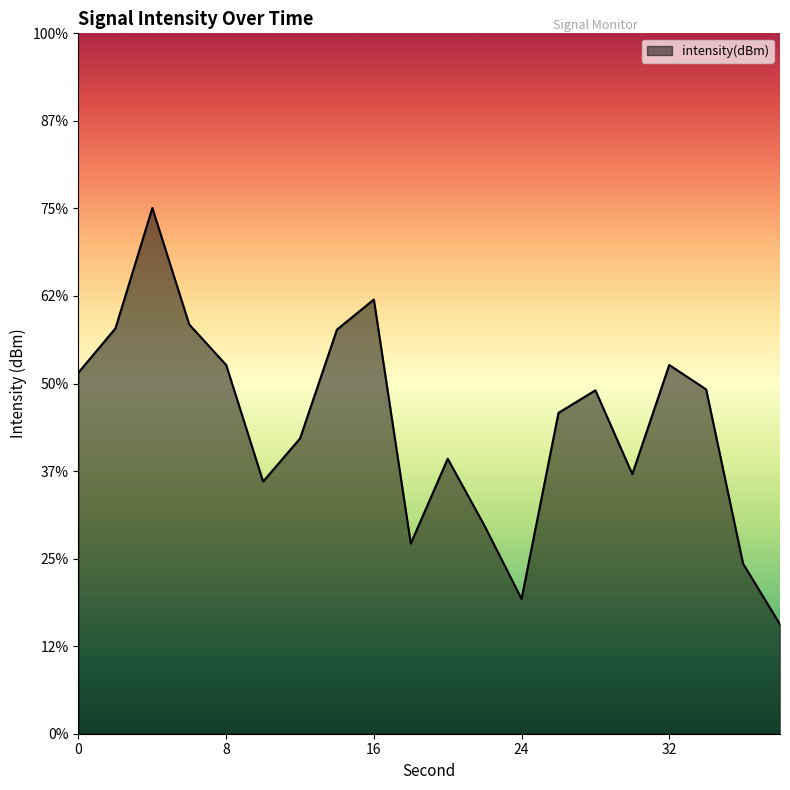

Reading left to right, list all the values displayed in this chart.

0=-129.4	2=-126.9	4=-120.0	6=-126.6	8=-128.9	10=-135.6	12=-133.1	14=-126.9	16=-125.2	18=-139.1	20=-134.3	22=-138.1	24=-142.3	26=-131.7	28=-130.4	30=-135.2	32=-128.9	34=-130.3	36=-140.3	38=-143.8